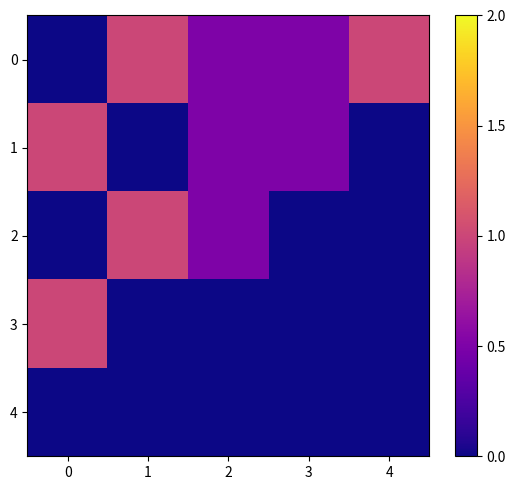

What is the maximum value shown in the chart?

1.0